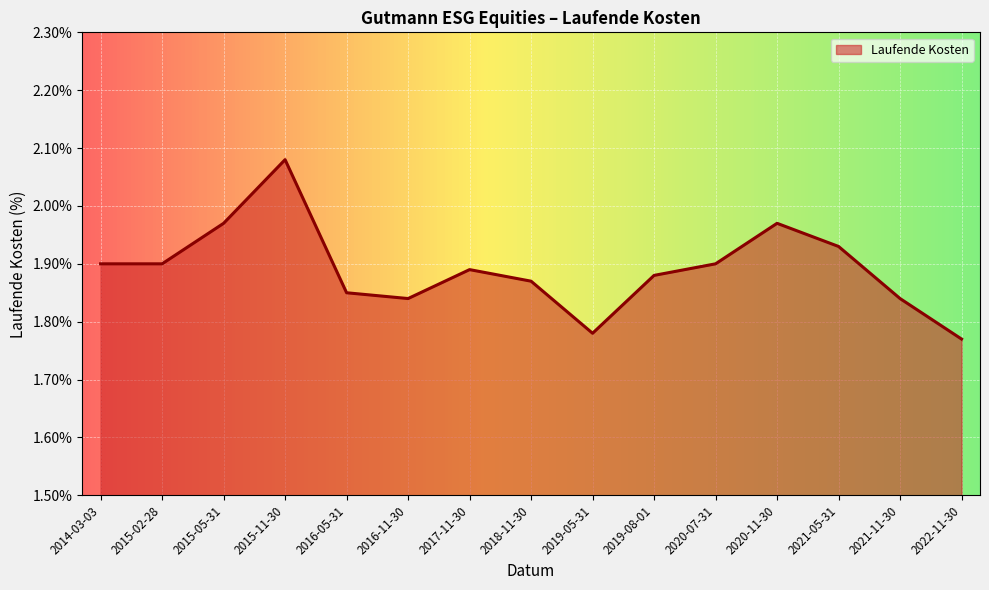

Between 2016-11-30 and 2015-02-28, which is larger?

2015-02-28